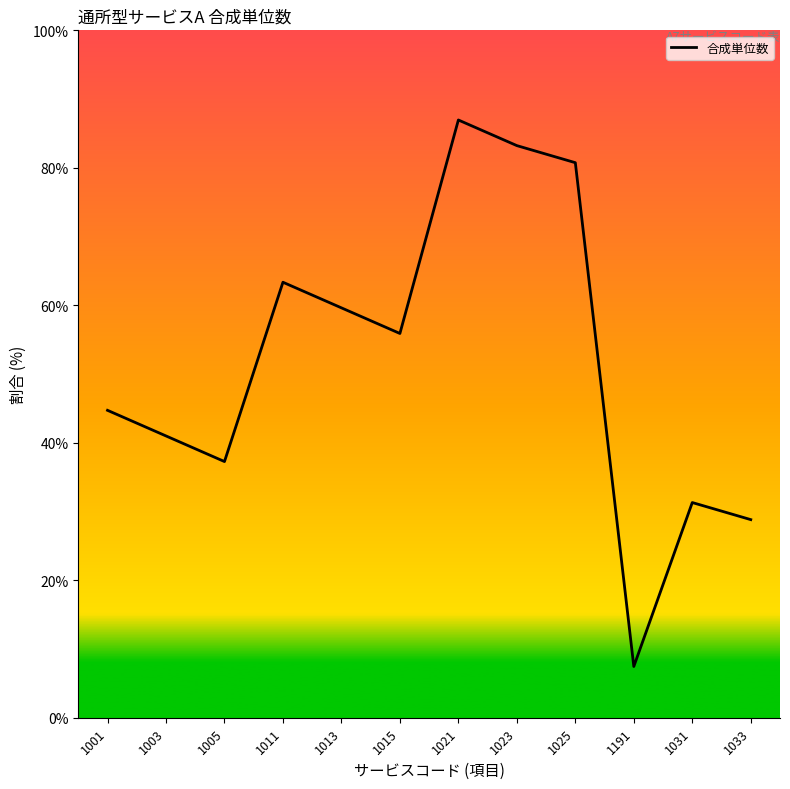

True or false: the data has more than 2 interior local peaks.

True